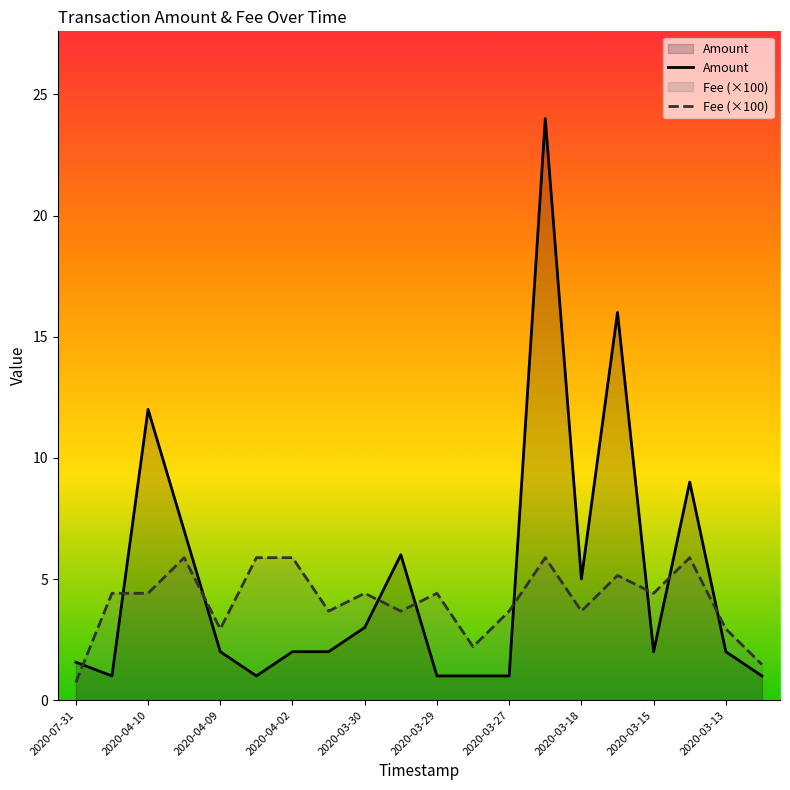

At how many categories does at least one series exceed 21?

1